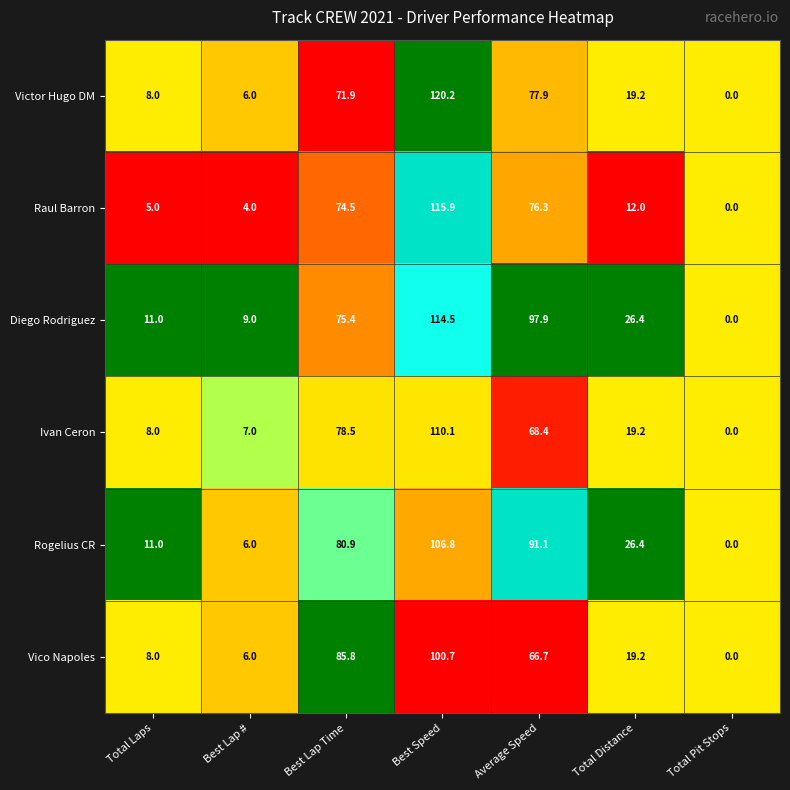

Rank the series by their maximum value, from highest to lowest.

Victor Hugo DM, Raul Barron, Diego Rodriguez, Ivan Ceron, Rogelius CR, Vico Napoles